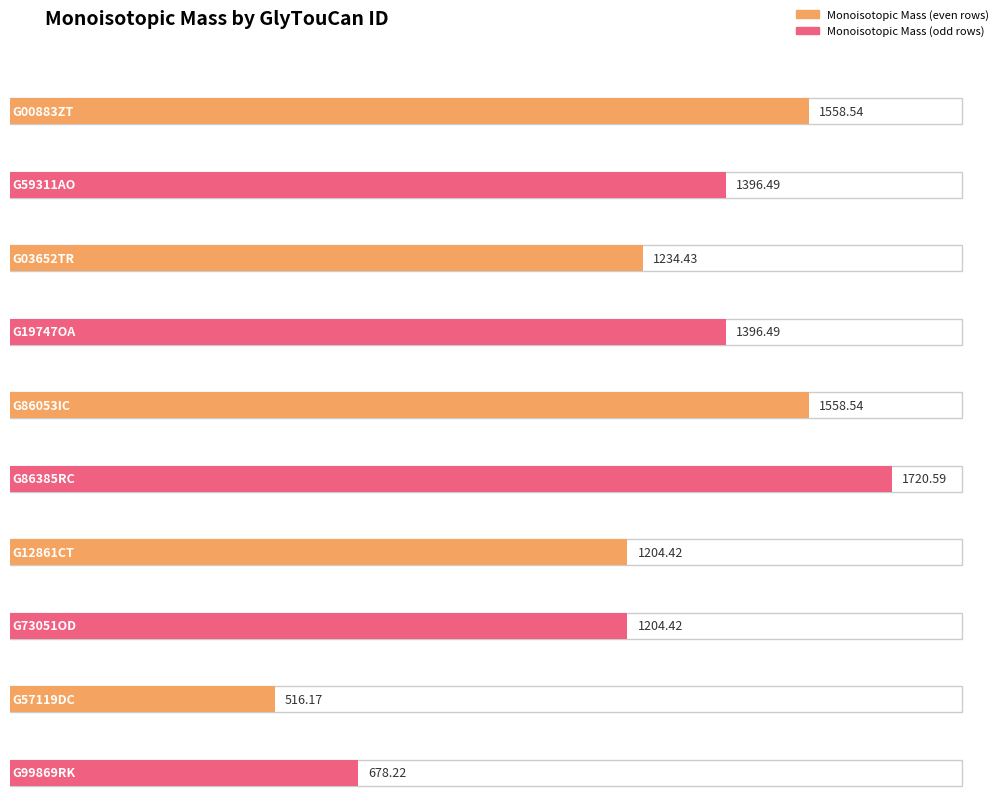

What is the change in value from G19747OA to G86385RC?

+324.1